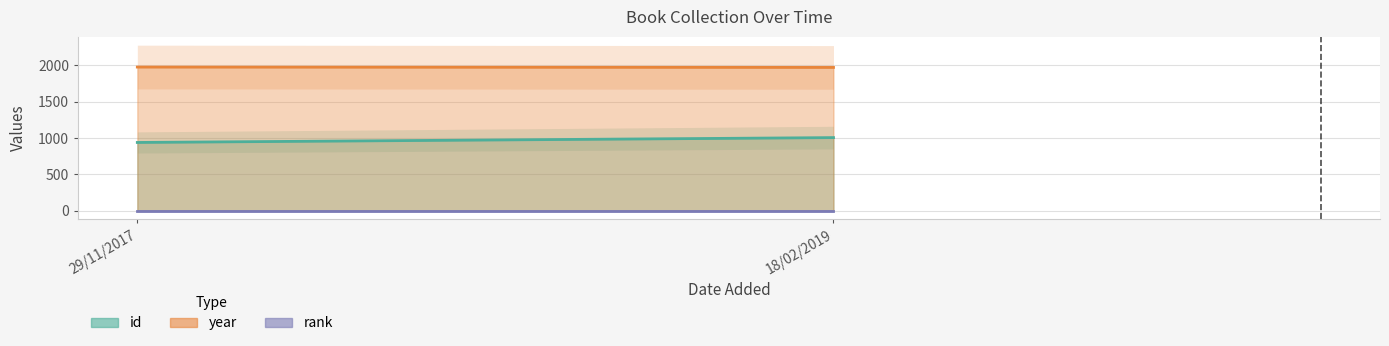

At how many categories does at least one series exceed 278?

2